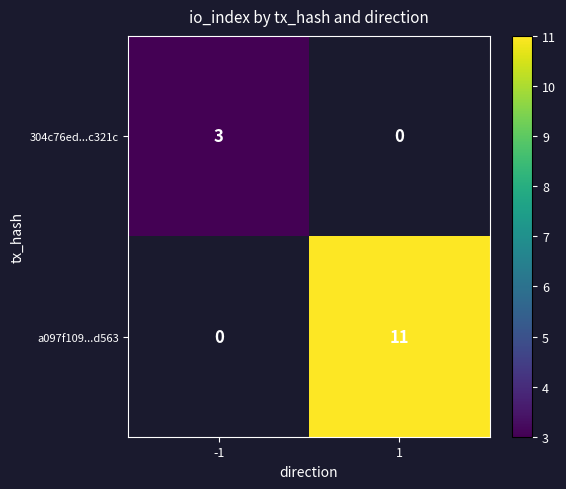

The 304c76ed...c321c series shows 4 at -1. True or false?

False